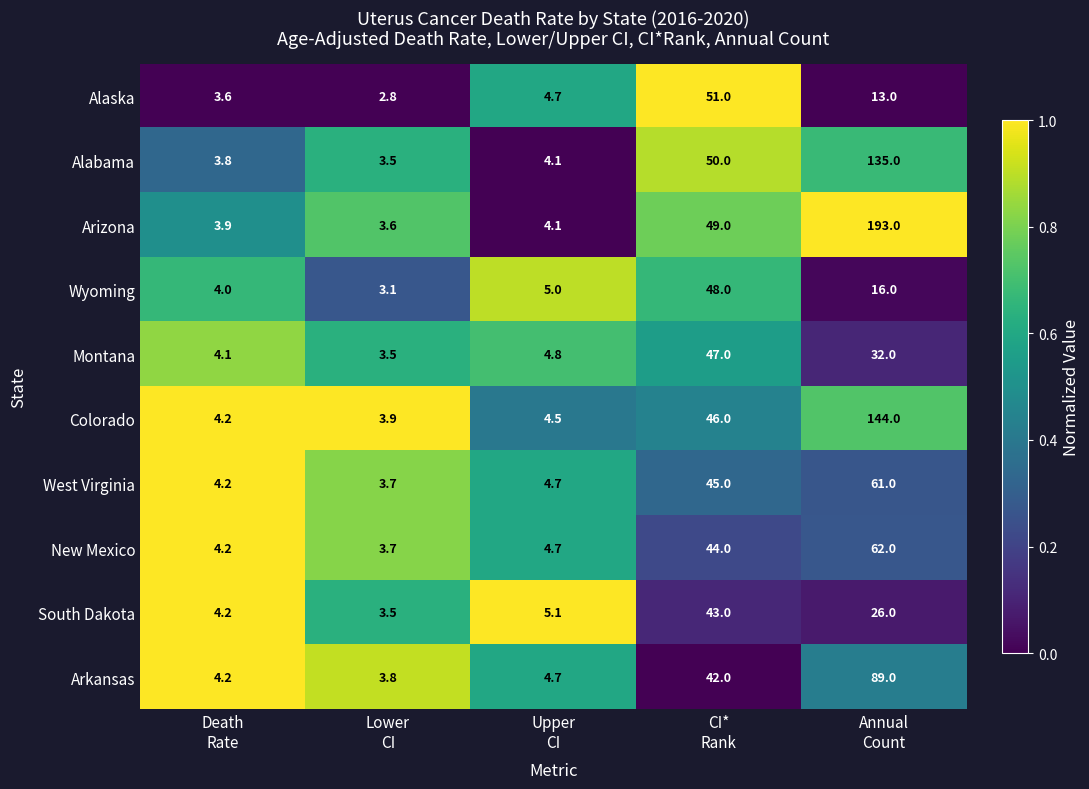

What is the difference between the second highest and minimum values in the West Virginia series?

41.3